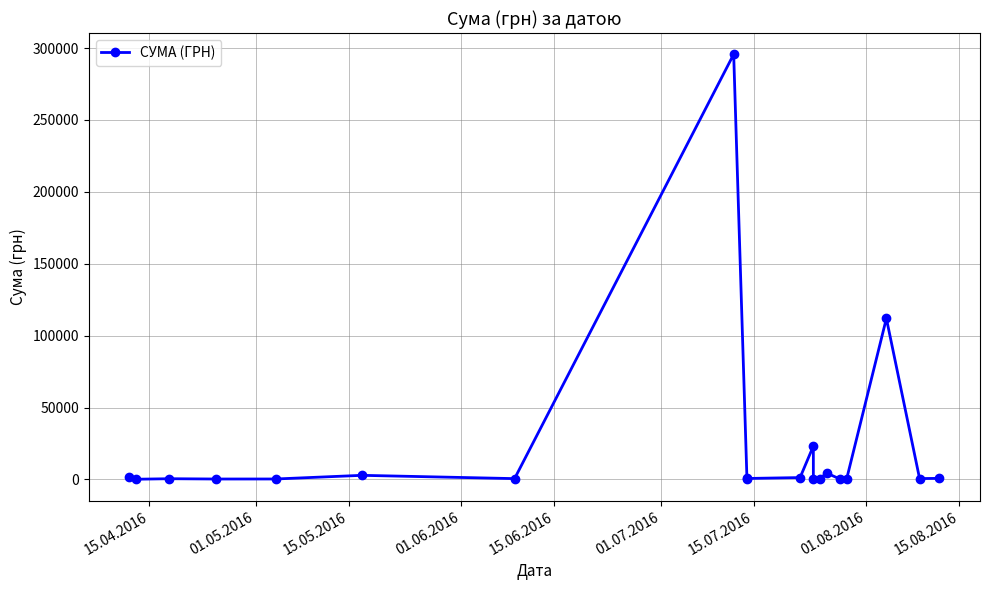

At which label does the data first exceed 633?

15.04.2016